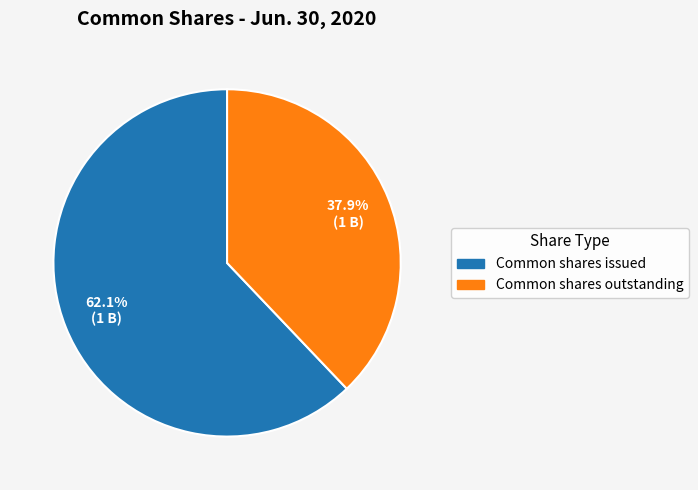

True or false: Common shares issued accounts for 53% of the total.

False